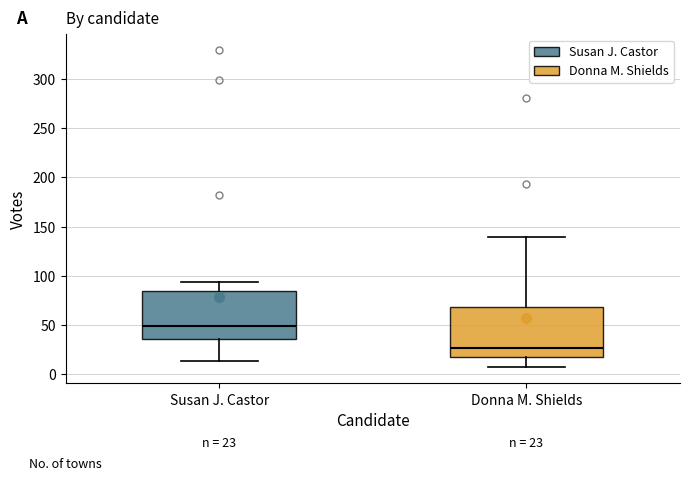

Which box's median line is the lowest?

Donna M. Shields